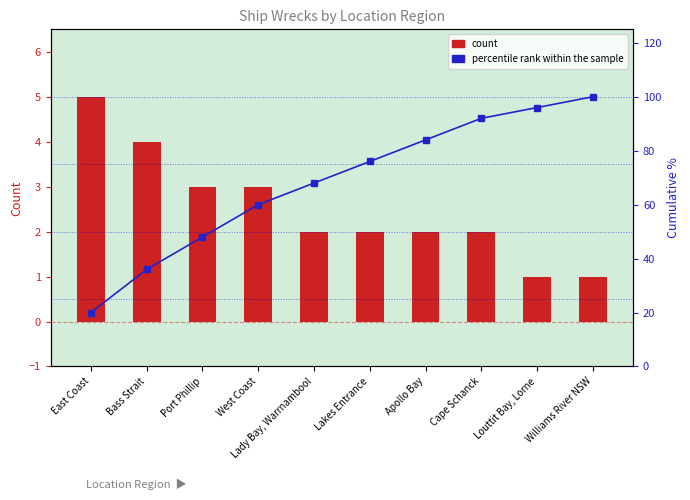

What is the difference between the maximum and minimum values in the percentile rank within the sample series?

80